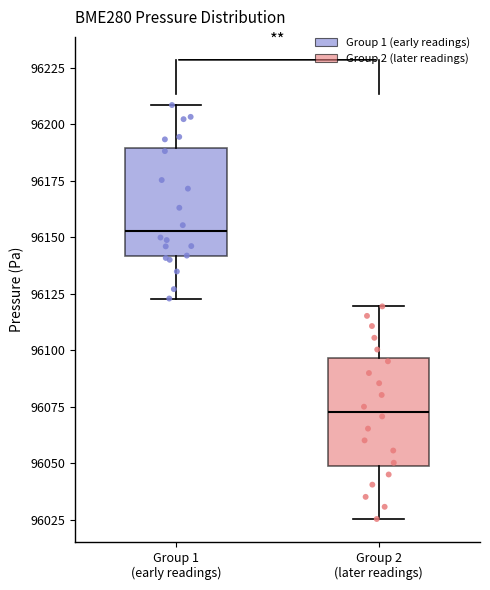

Which box has the lowest median line?

Group 2 (later readings)